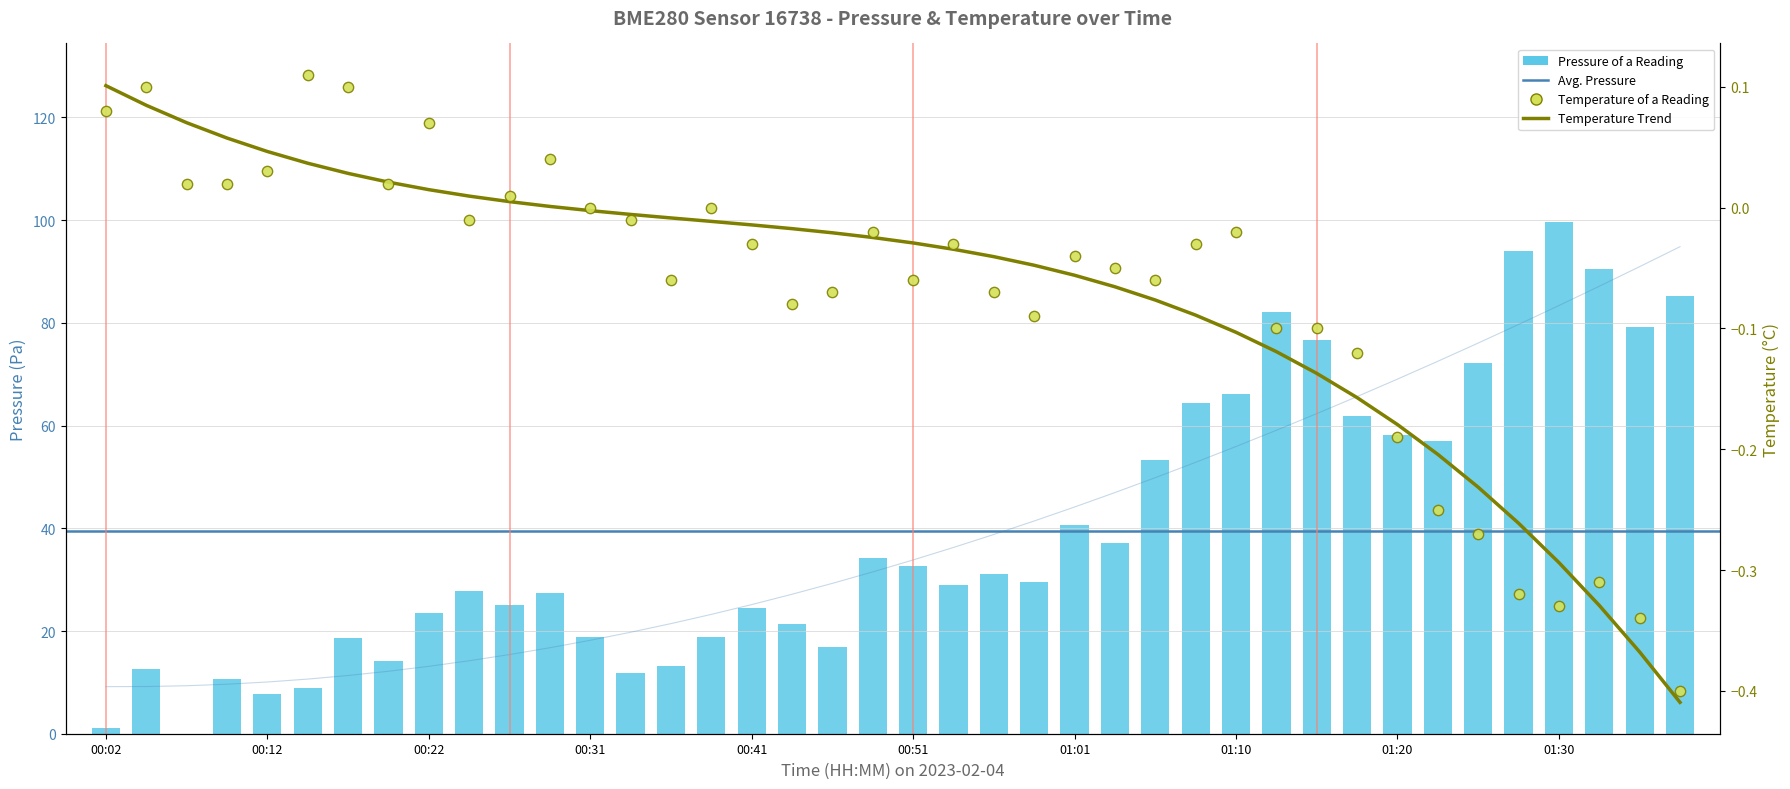

At which category is the sum across all series the highest?

01:30